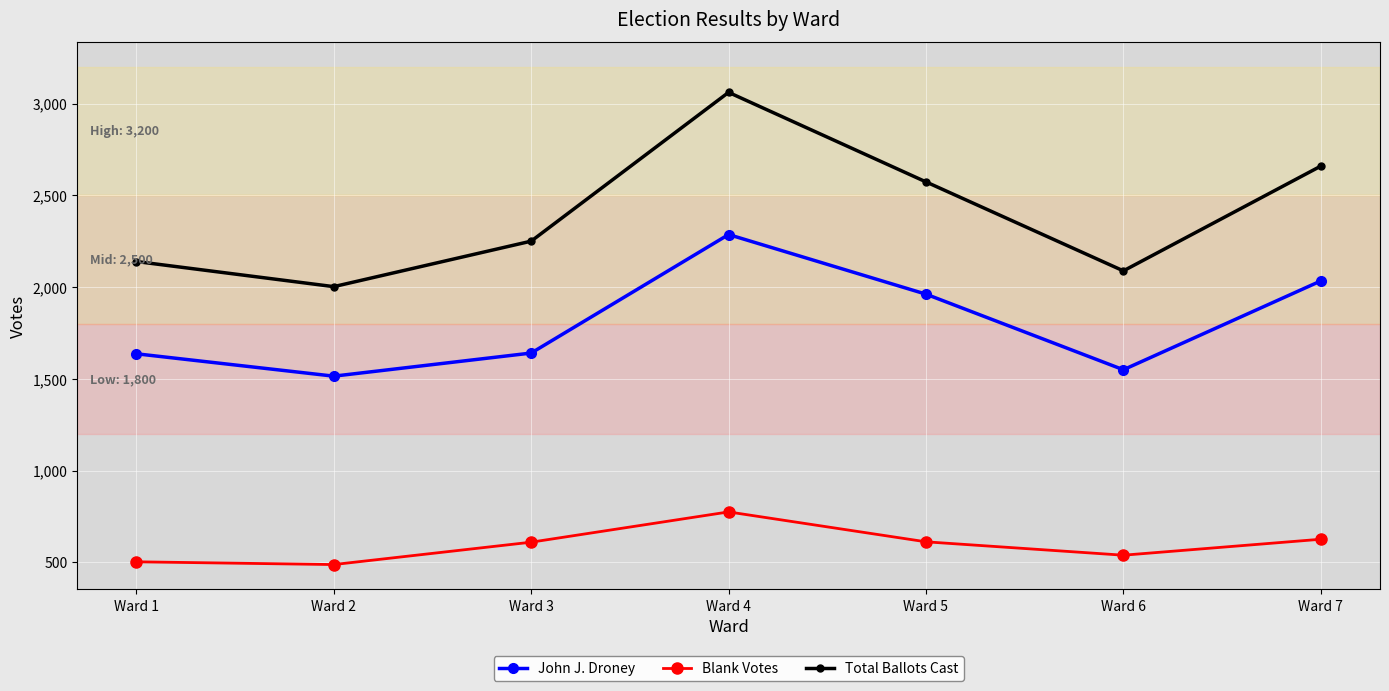

What is the difference between the Blank Votes values at Ward 1 and Ward 5?

109